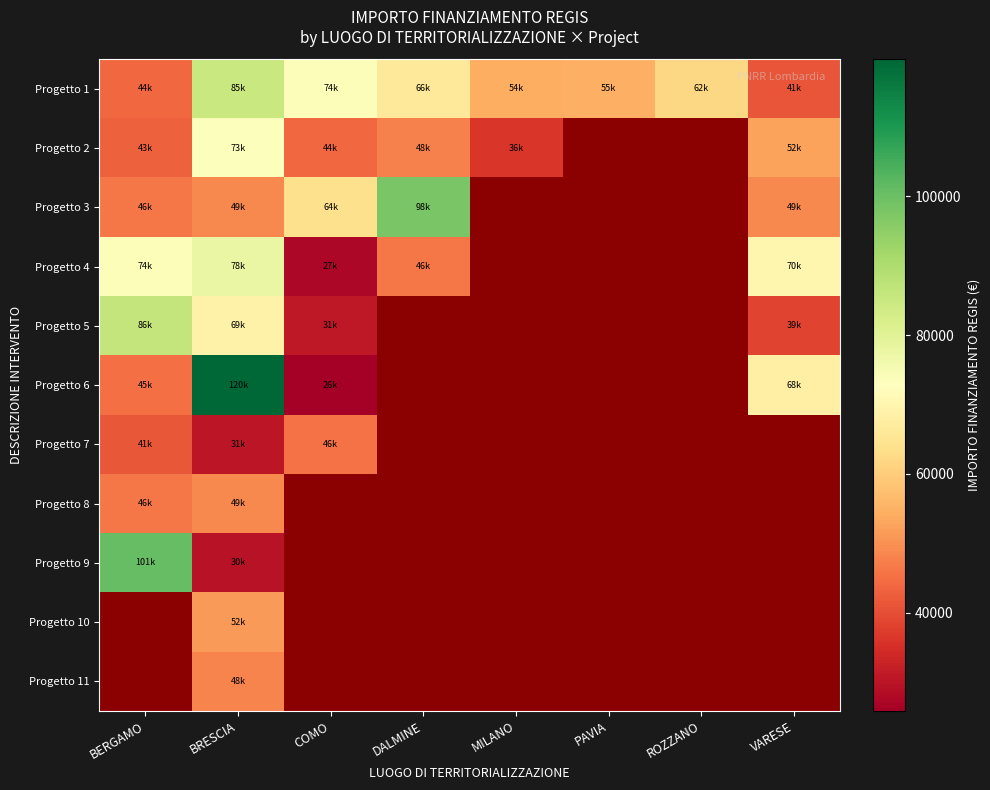

At which label does Progetto 1 first exceed 62062?

BRESCIA